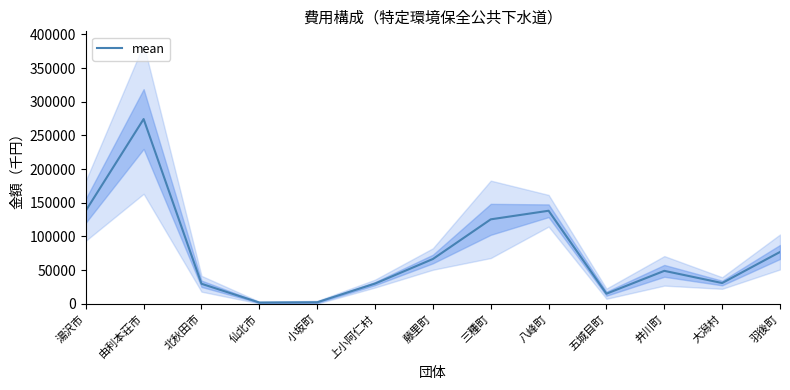

What is the value of the 13th point from the left?

76936